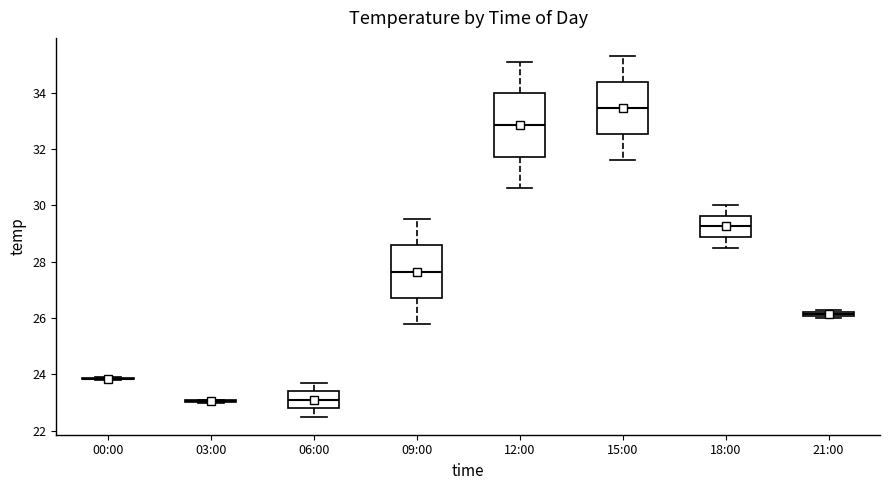

Where does the lower whisker of the box for 18:00 end on the y-axis? The values are not printed on the chart, so give them approximately, as read against the axis.

28.6